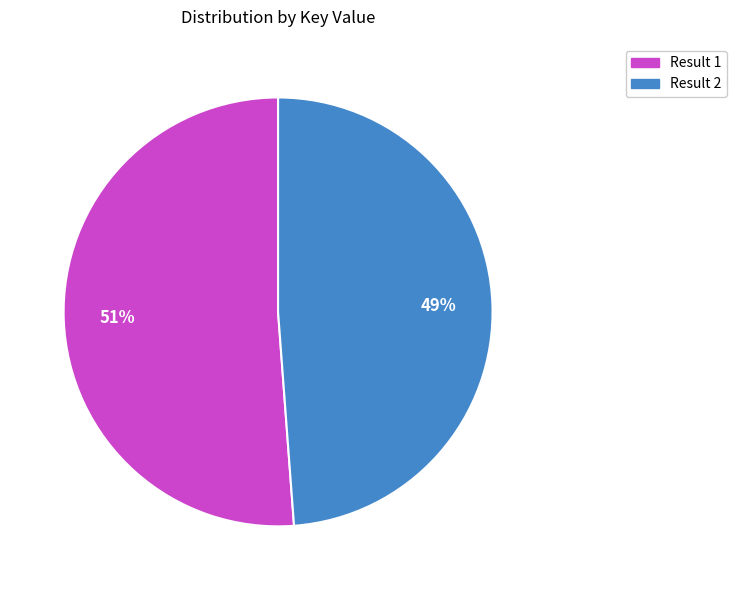

Combined, do Result 1 and Result 2 account for over 50%?

Yes